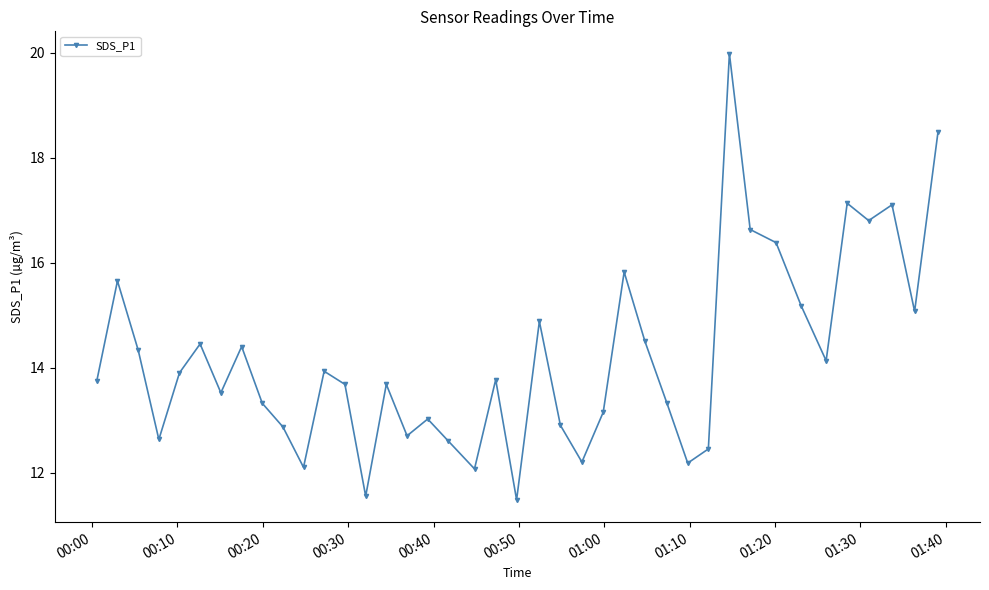

Count the number of data series in this chart.

1